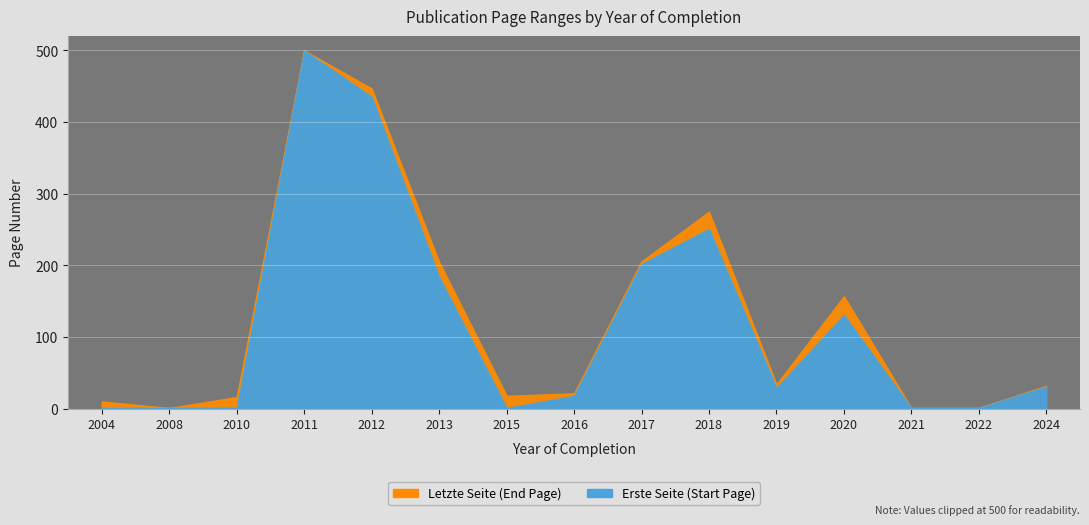

Which series has the widest spread of values?

Erste Seite